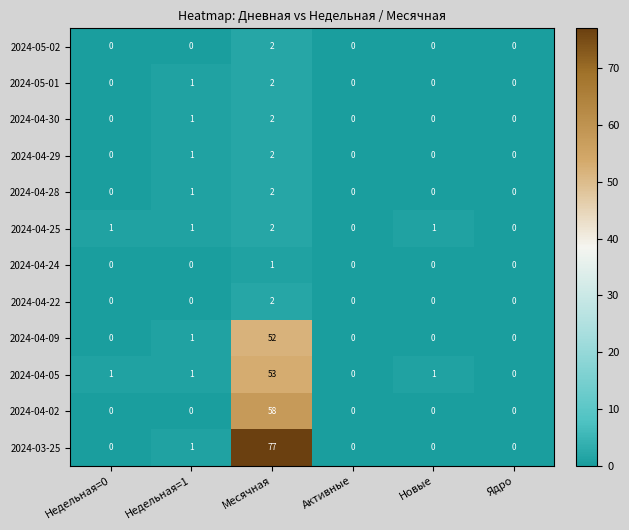

Which series has the largest range (max minus min)?

2024-03-25